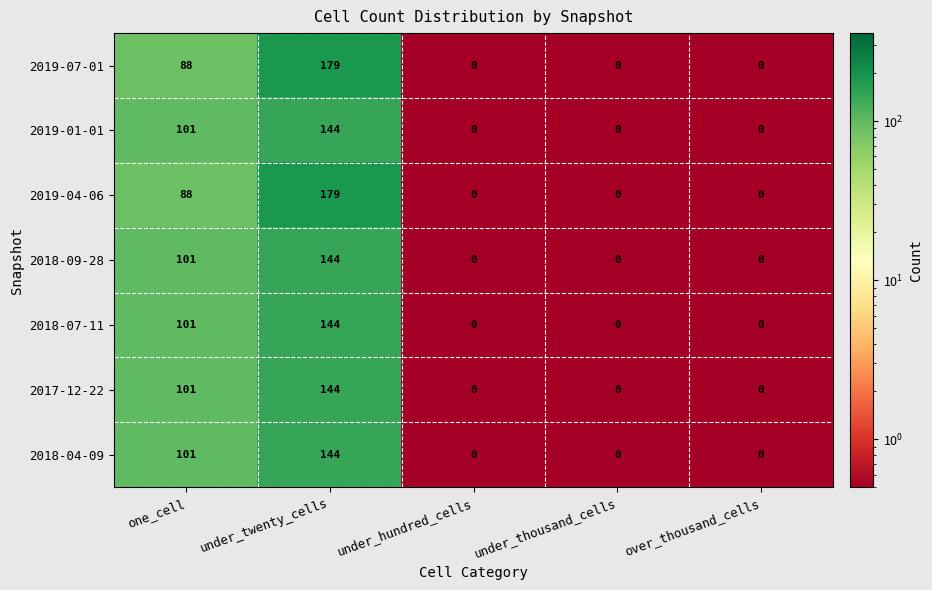

Is it true that 2019-07-01 equals 179 at under_twenty_cells?

True